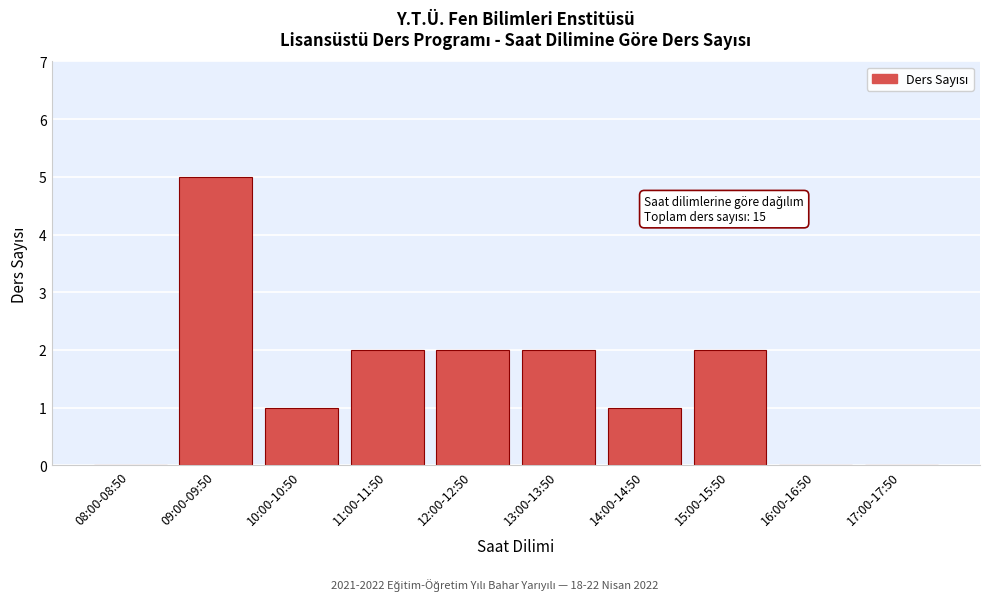

Reading left to right, extract all data points from this chart.

08:00-08:50=0	09:00-09:50=5	10:00-10:50=1	11:00-11:50=2	12:00-12:50=2	13:00-13:50=2	14:00-14:50=1	15:00-15:50=2	16:00-16:50=0	17:00-17:50=0